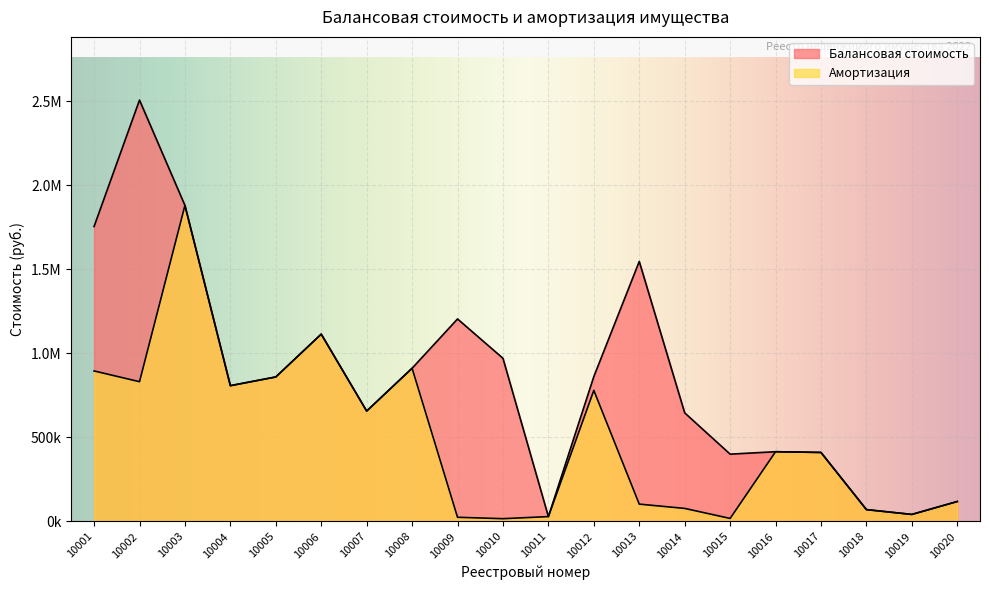

At which category does Амортизация reach its first local valley?

10002